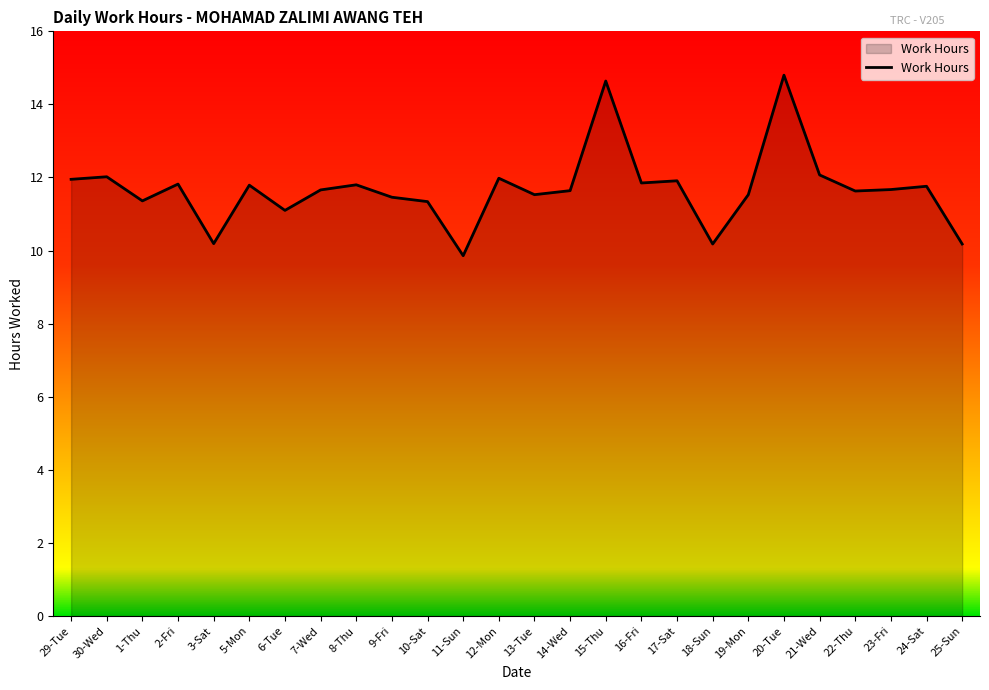

Between 14-Wed and 17-Sat, which is larger?

17-Sat